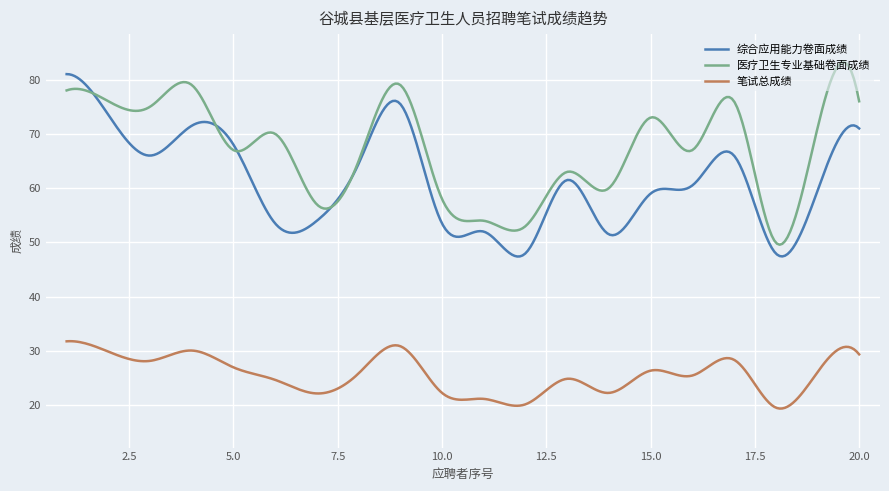

What is the smallest value displayed?

19.4